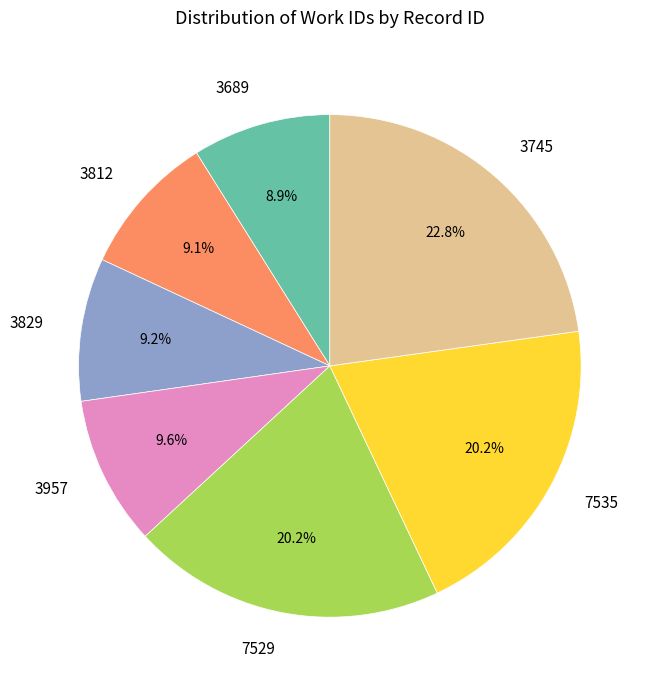

Between 3689 and 3957, which is larger?

3957